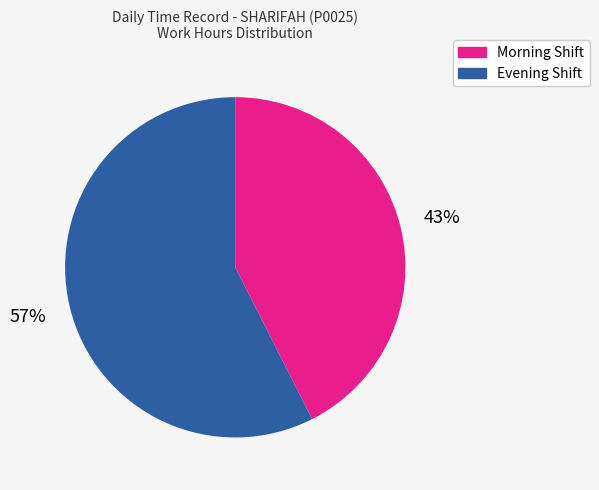

To the nearest percent, what is the average slice percentage?

50%